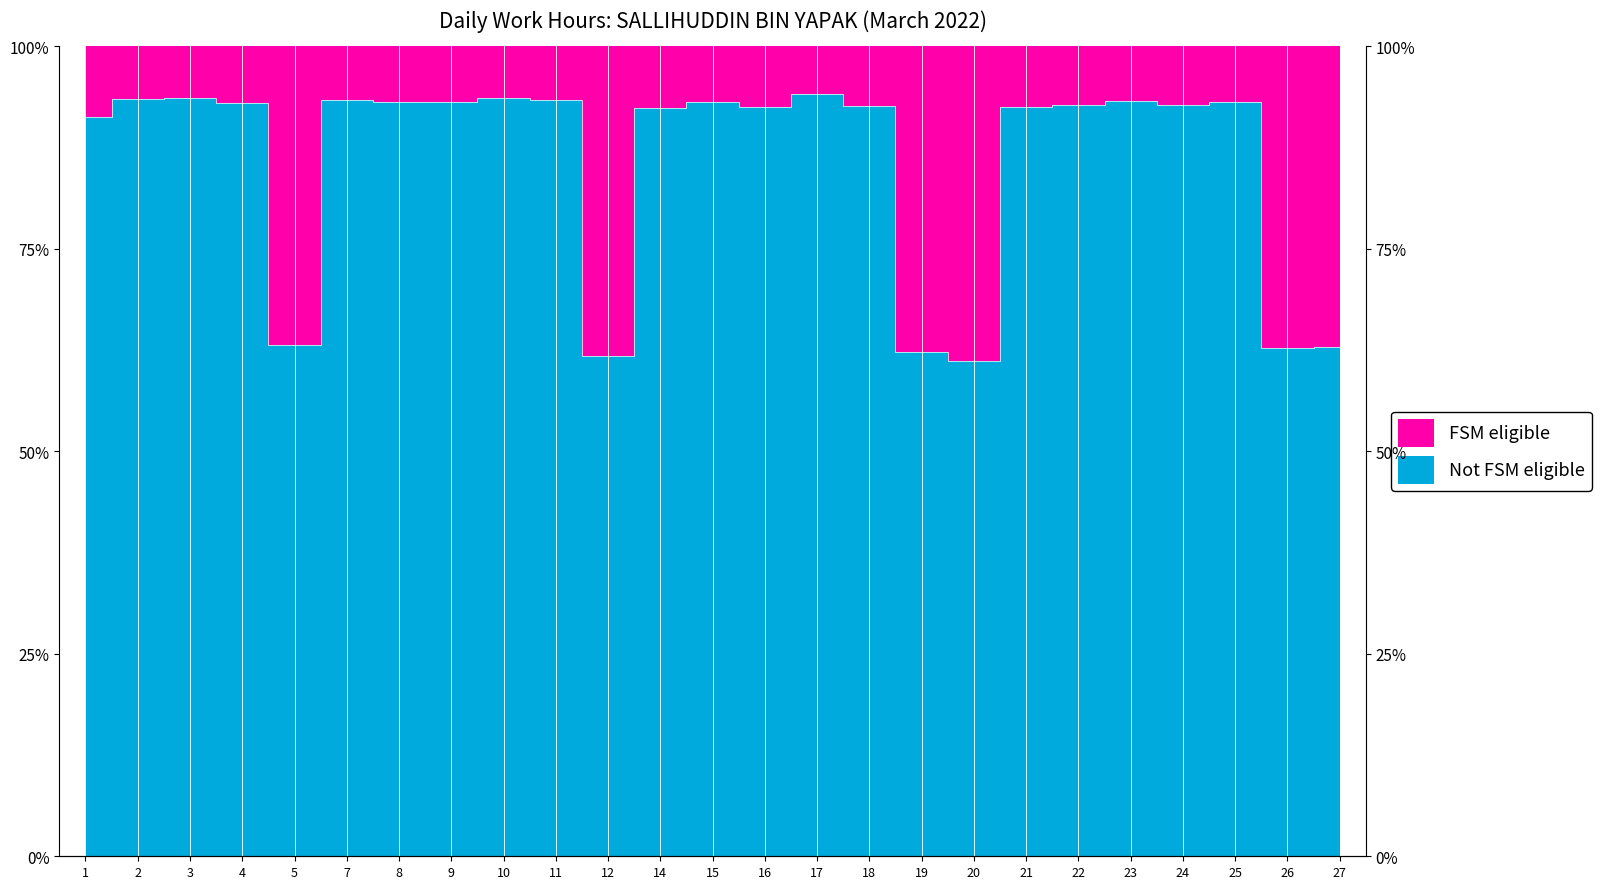

What is the difference between the values at 12 and 24?

31.0